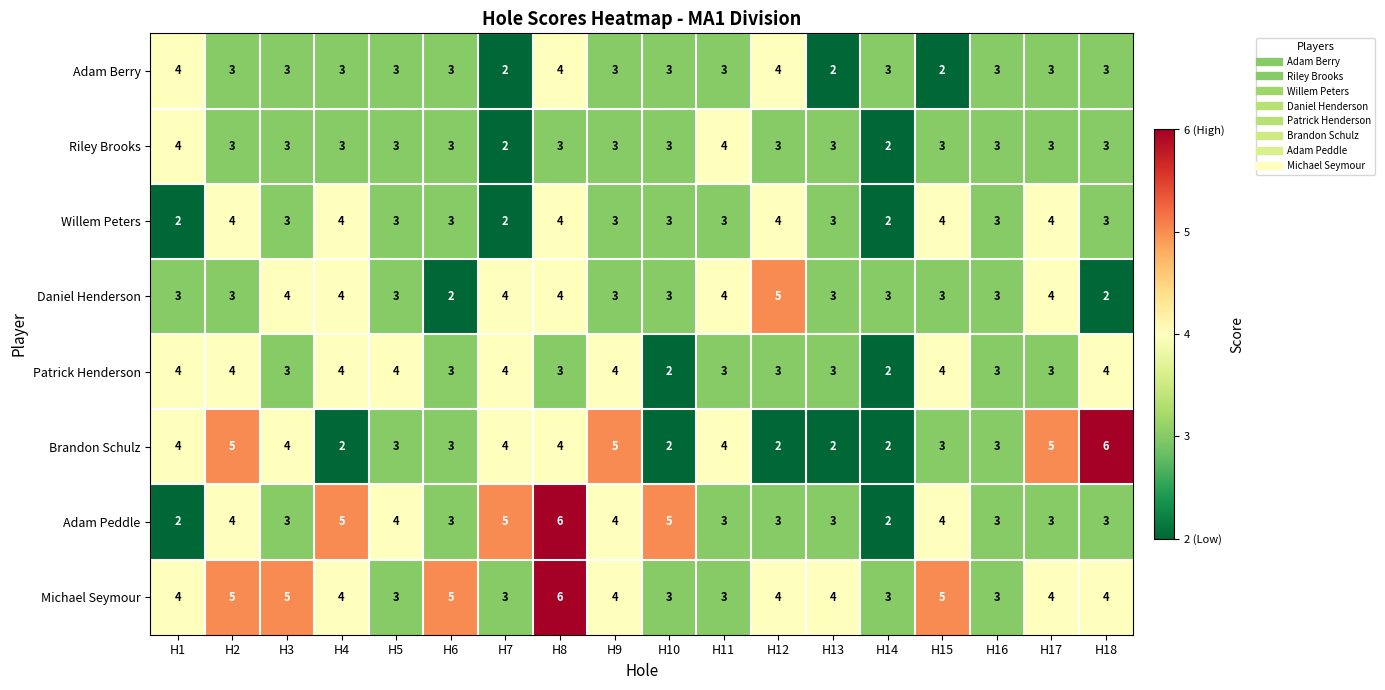

At which category is the sum across all series the highest?

H8